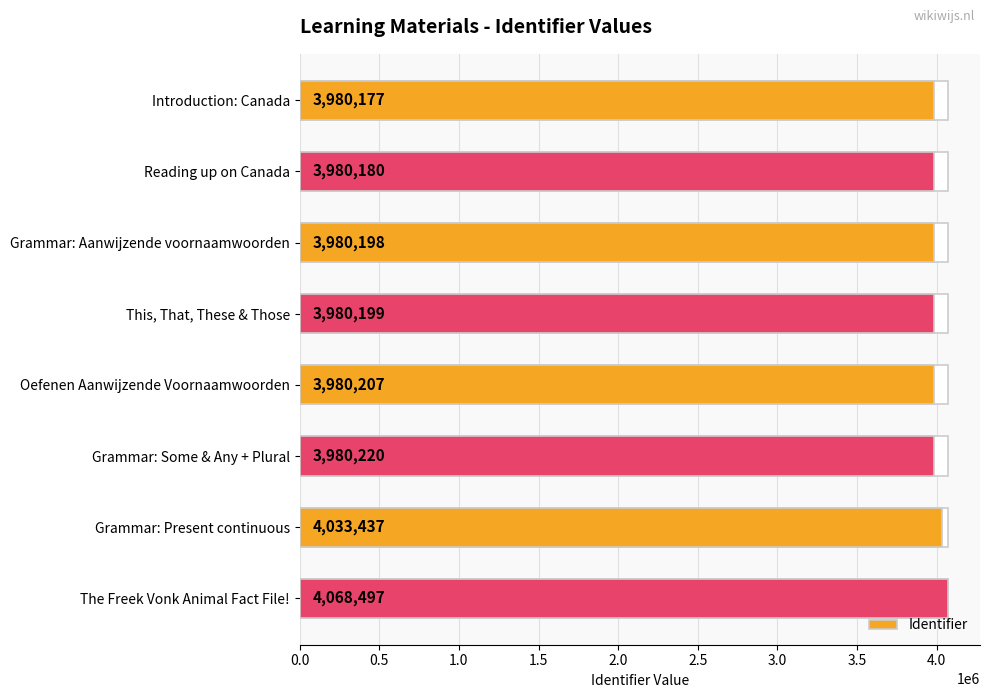

What position from the right is Reading up on Canada?

7